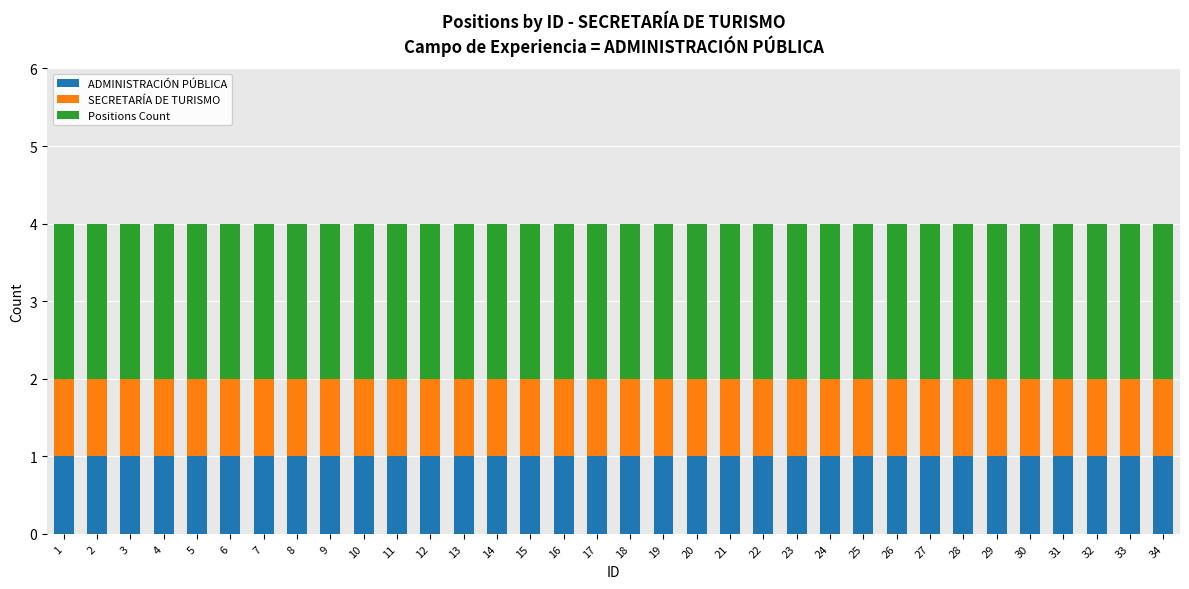

What is the total value across all series at 30?

4